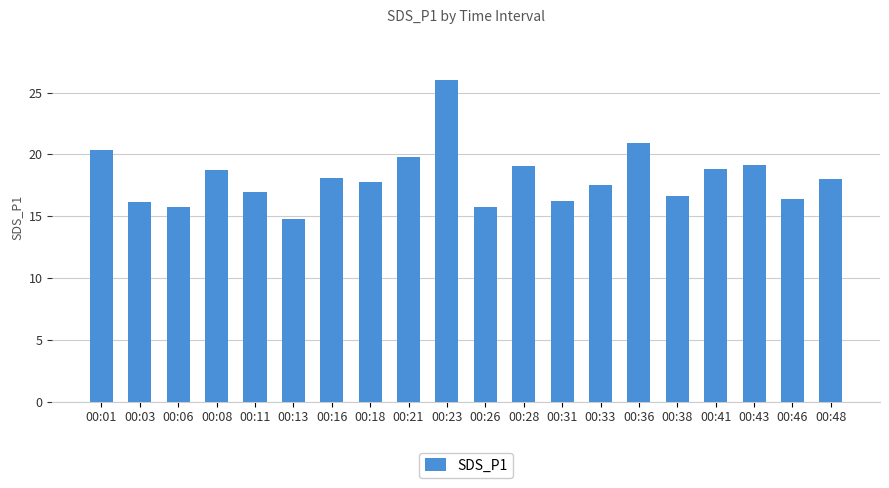

What is the difference between the maximum and second lowest values?

10.3